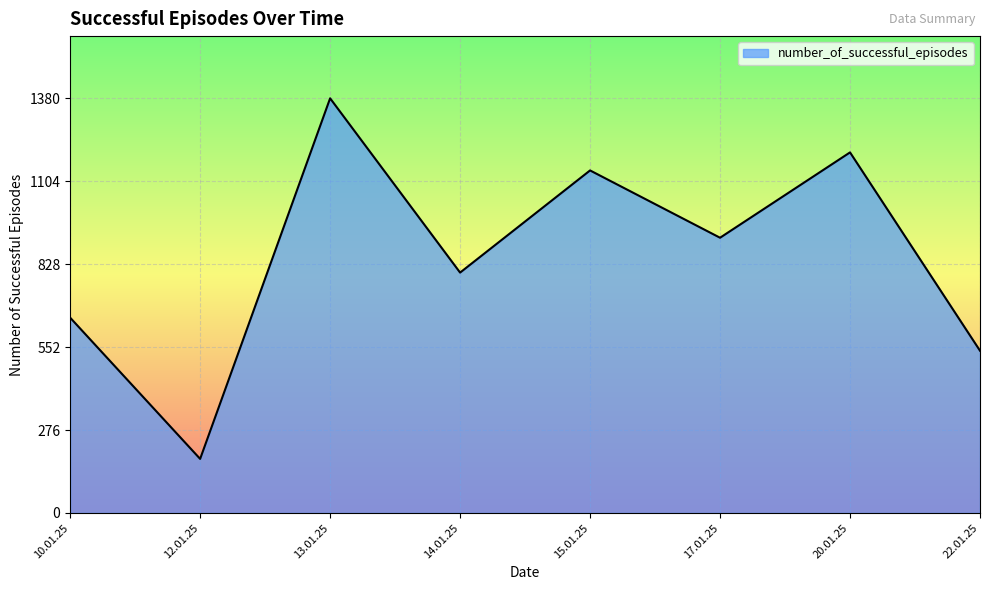

What is the maximum value shown in the chart?

1380